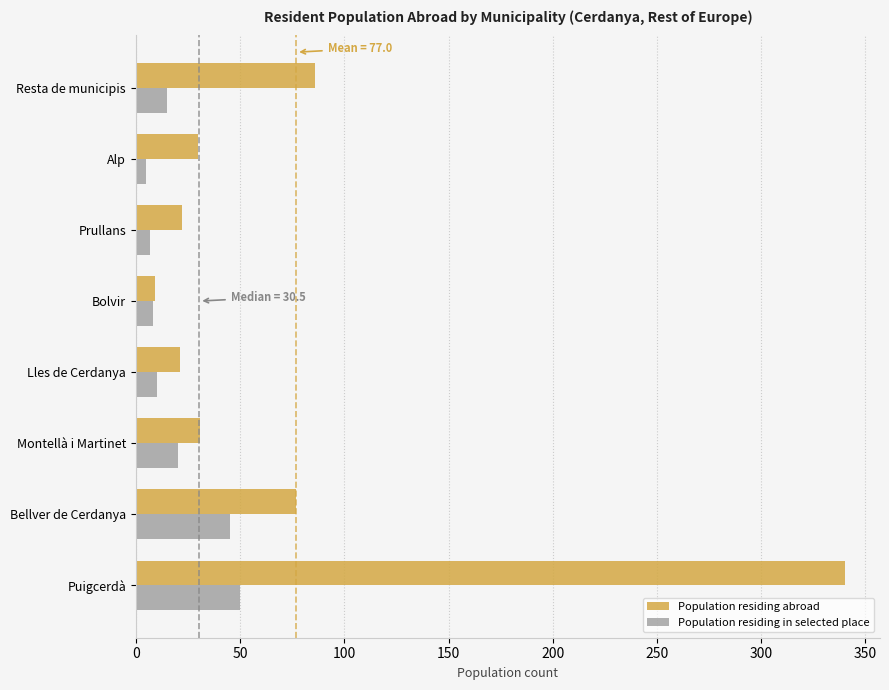

Rank the series at Prullans from lowest to highest value.

Population residing in selected place, Population residing abroad